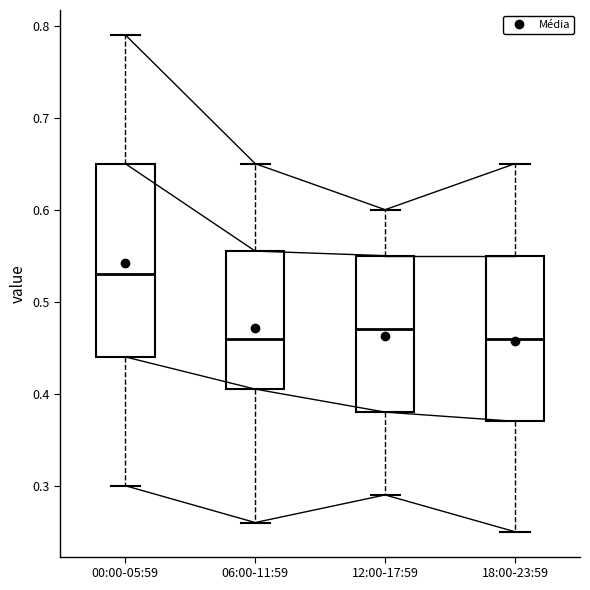

Where does the median line of the box for 12:00-17:59 sit on the y-axis? The values are not printed on the chart, so give them approximately, as read against the axis.

0.47